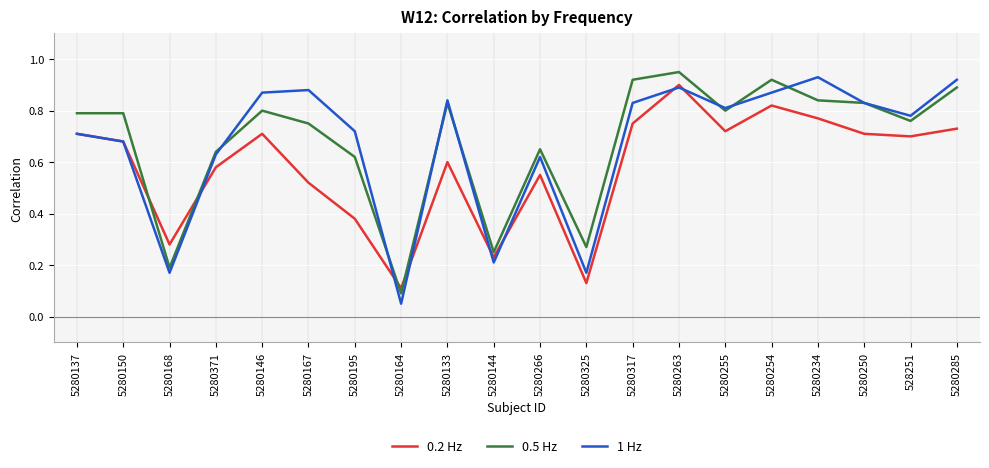

Between which two adjacent categories do 1 Hz and 0.5 Hz first intersect?

5280371 and 5280146